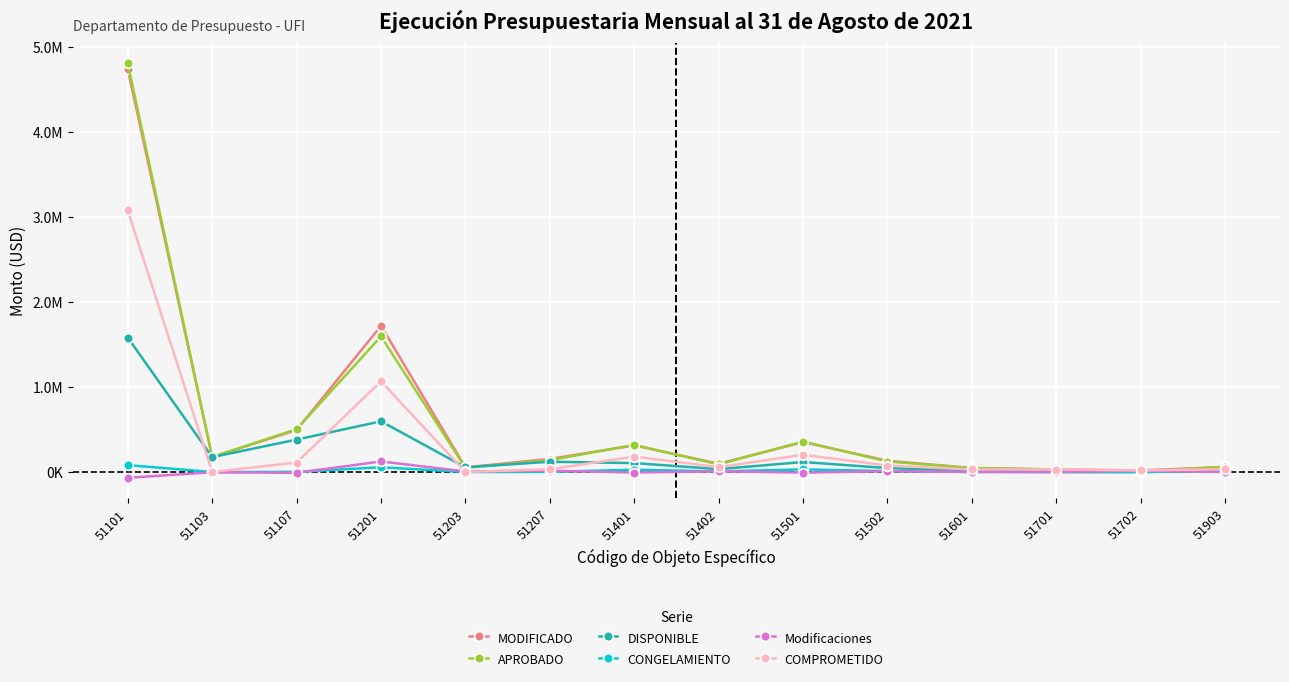

What is the difference between the highest and lowest values at 51107?

513050.0